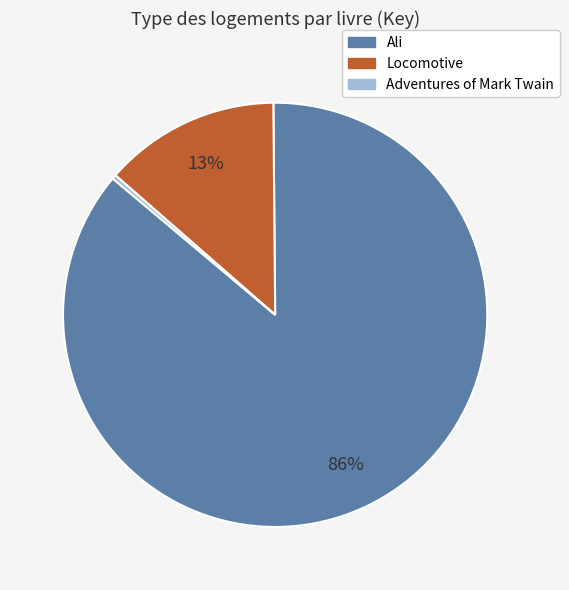

Which slice is the largest?

Ali